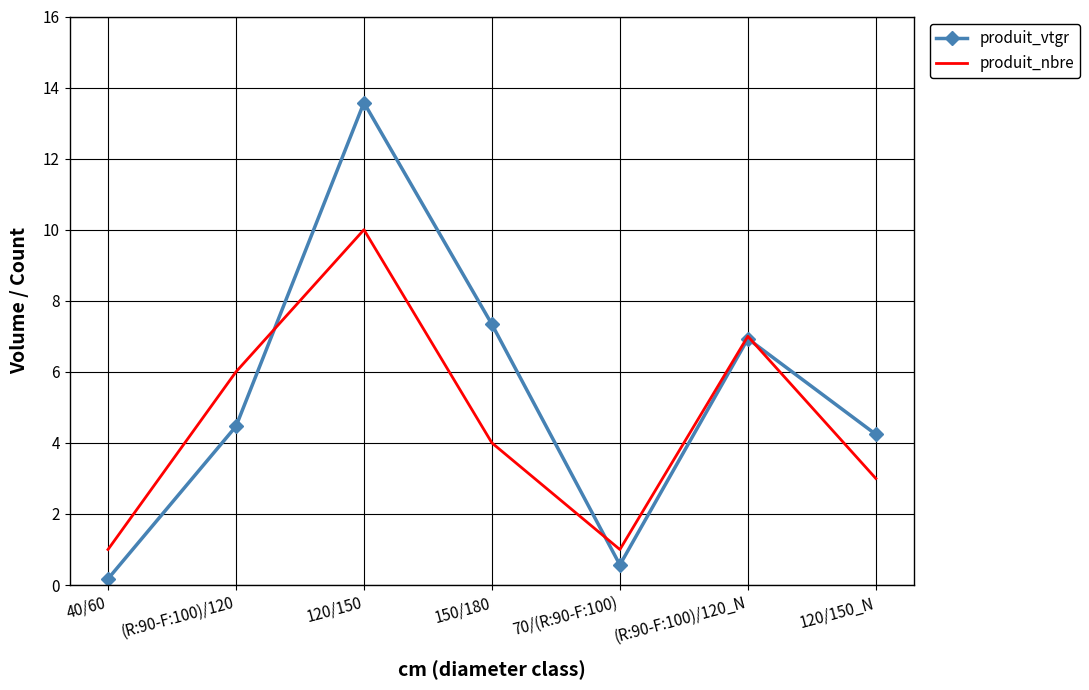

Read the produit_vtgr value at 120/150_N.

4.2